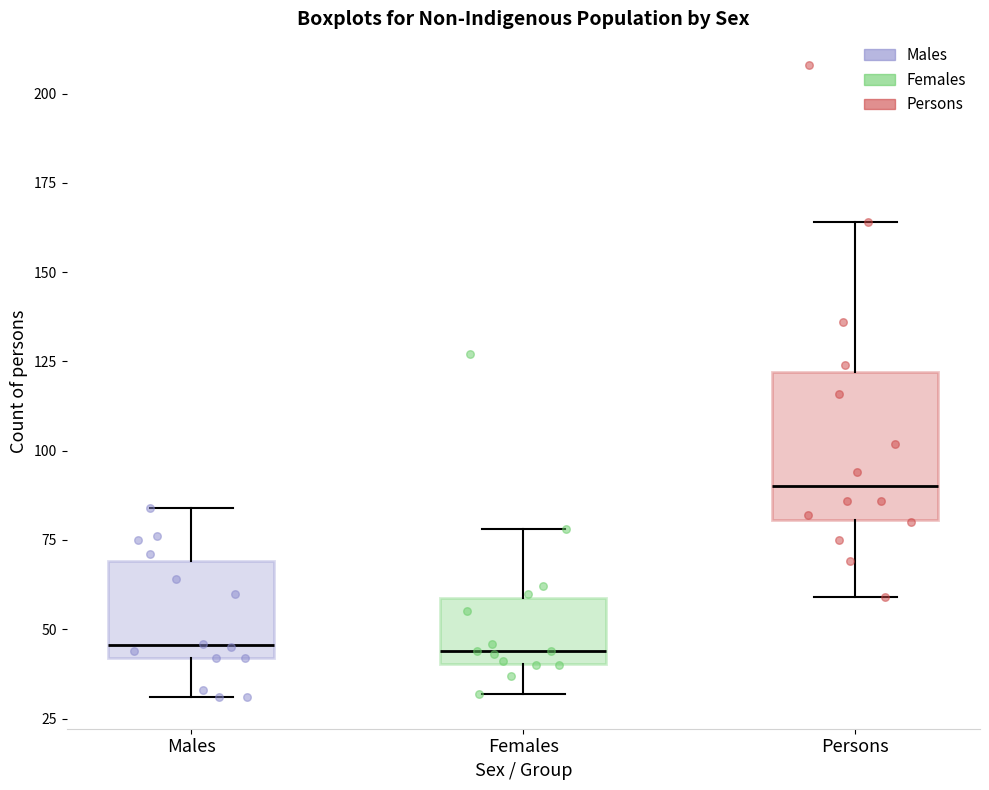

Comparing the boxes themselves (not the whiskers), which one is the tallest?

Persons